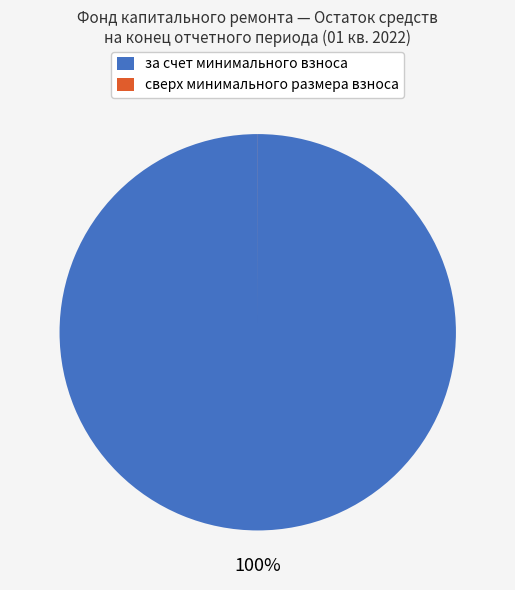

Which category has the biggest portion of the pie?

за счет минимального взноса